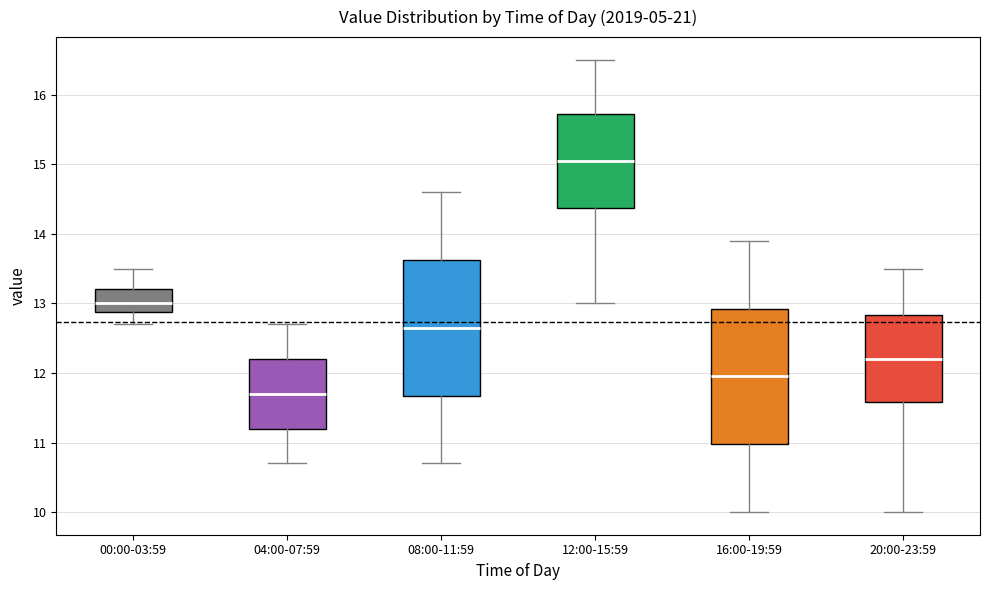

Reading left to right, read every box against the y-axis: the position of its median line, the range the box covers, and the ends of its whiskers. The values are not printed on the chart, so give them approximately, as read against the axis.

00:00-03:59: median 13.0, box 12.9 to 13.2, whiskers 12.7 to 13.5
04:00-07:59: median 11.7, box 11.2 to 12.2, whiskers 10.7 to 12.7
08:00-11:59: median 12.7, box 11.7 to 13.6, whiskers 10.7 to 14.6
12:00-15:59: median 15.1, box 14.4 to 15.7, whiskers 13.0 to 16.5
16:00-19:59: median 12.0, box 11.0 to 12.9, whiskers 10.0 to 13.9
20:00-23:59: median 12.2, box 11.6 to 12.8, whiskers 10.0 to 13.5